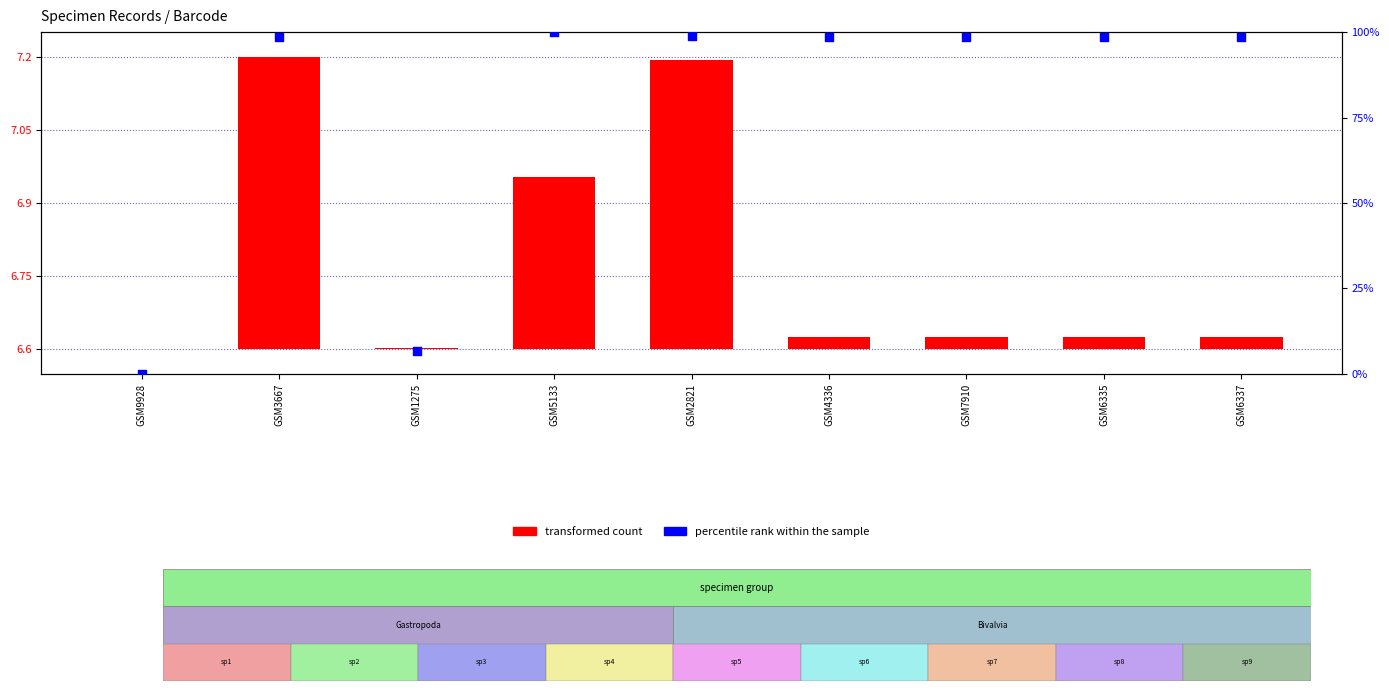

Which series has the largest Y range (max minus min)?

percentile rank within the sample